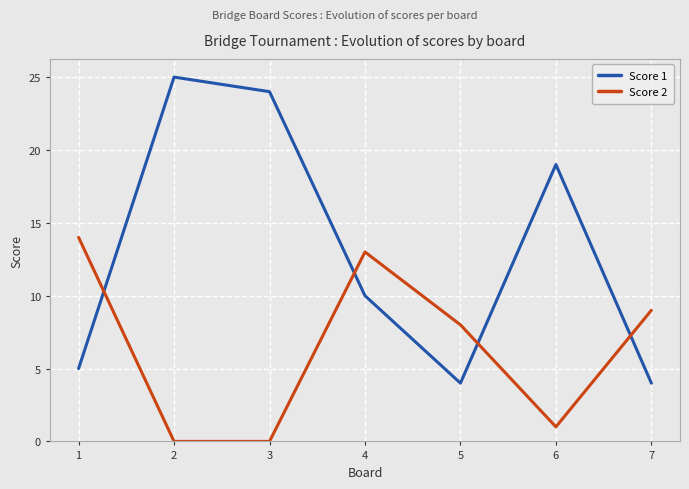

How many intersections are there between Score 2 and Score 1?

4